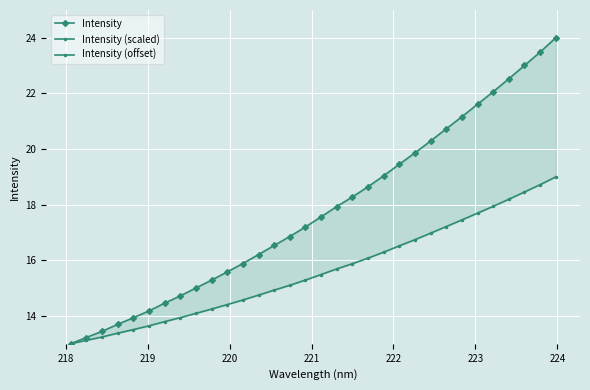

Count the number of data series in this chart.

3